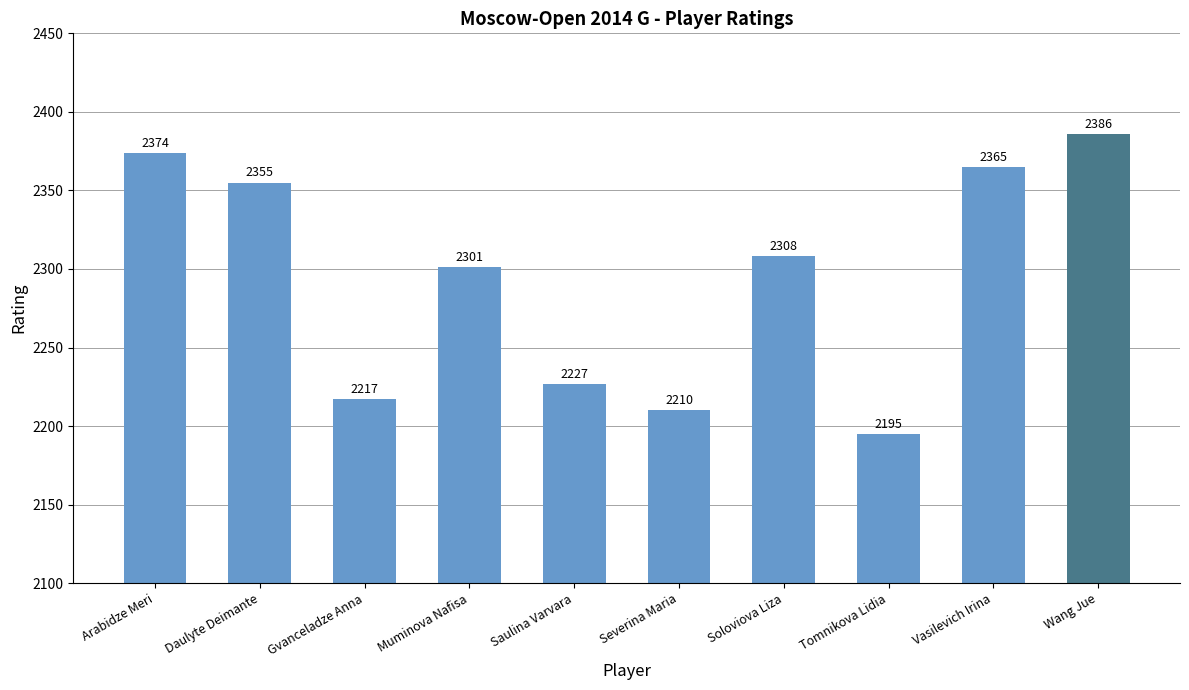

What is the difference between the maximum and minimum values?

191